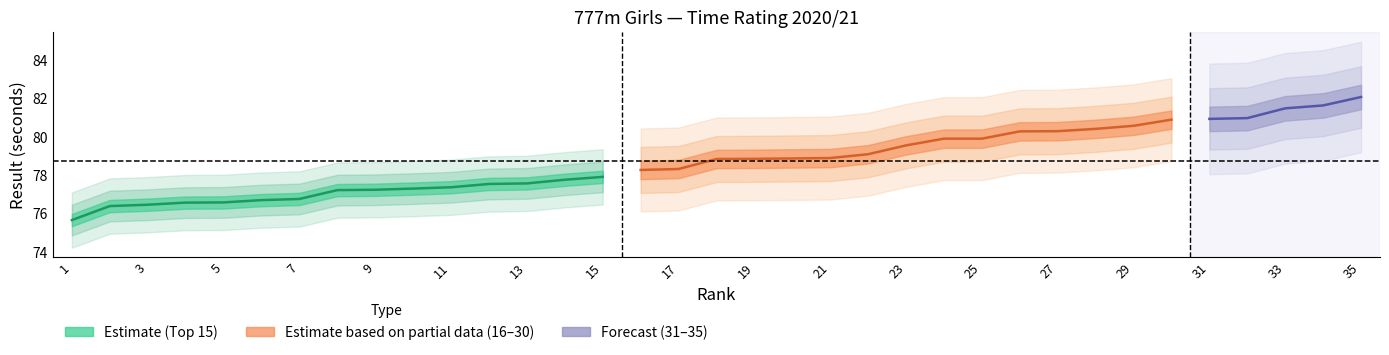

Which series has the largest range (max minus min)?

Rank 16-30 (seconds)